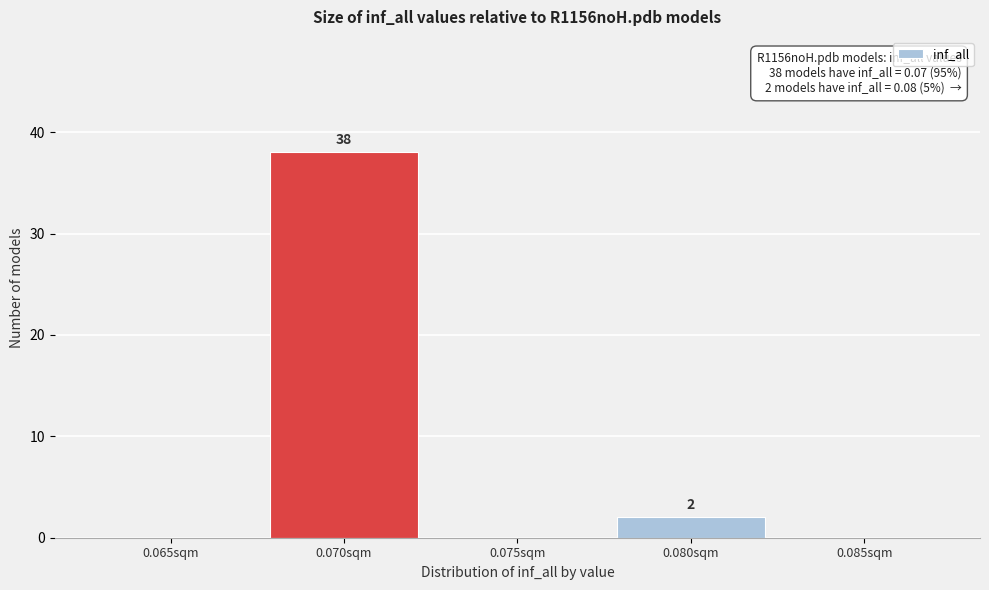

Reading right to left, extract all data points from this chart.

0.085sqm=0	0.080sqm=2	0.075sqm=0	0.070sqm=38	0.065sqm=0